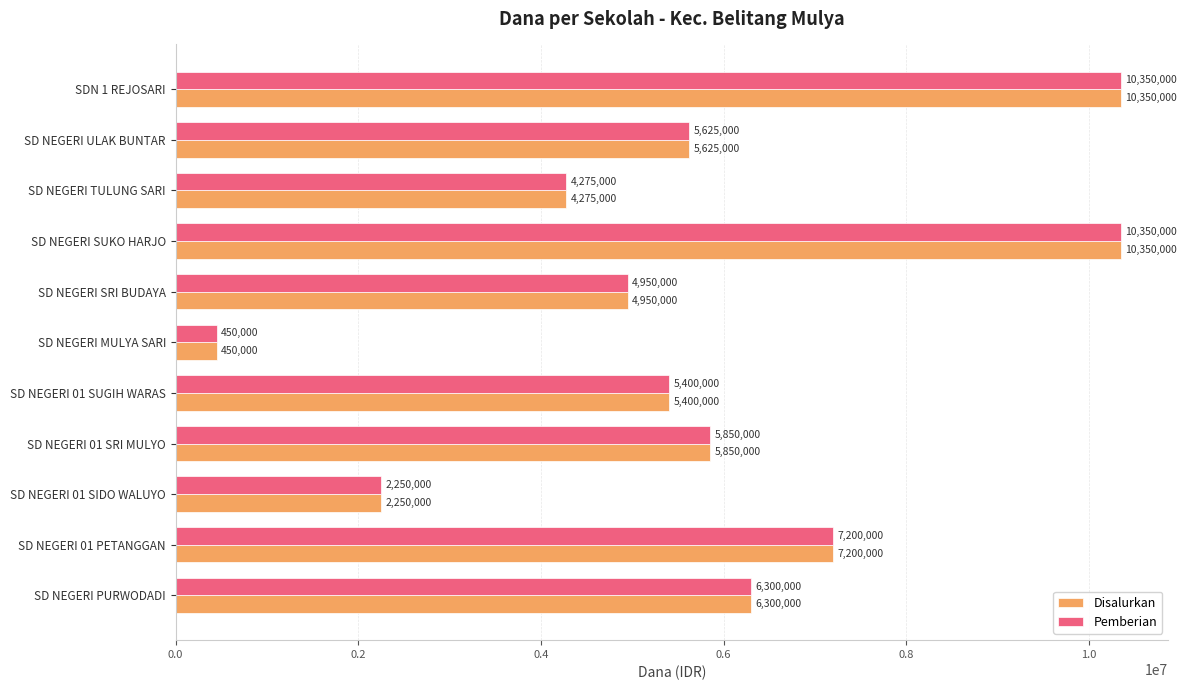

What is the greatest value displayed?

10350000